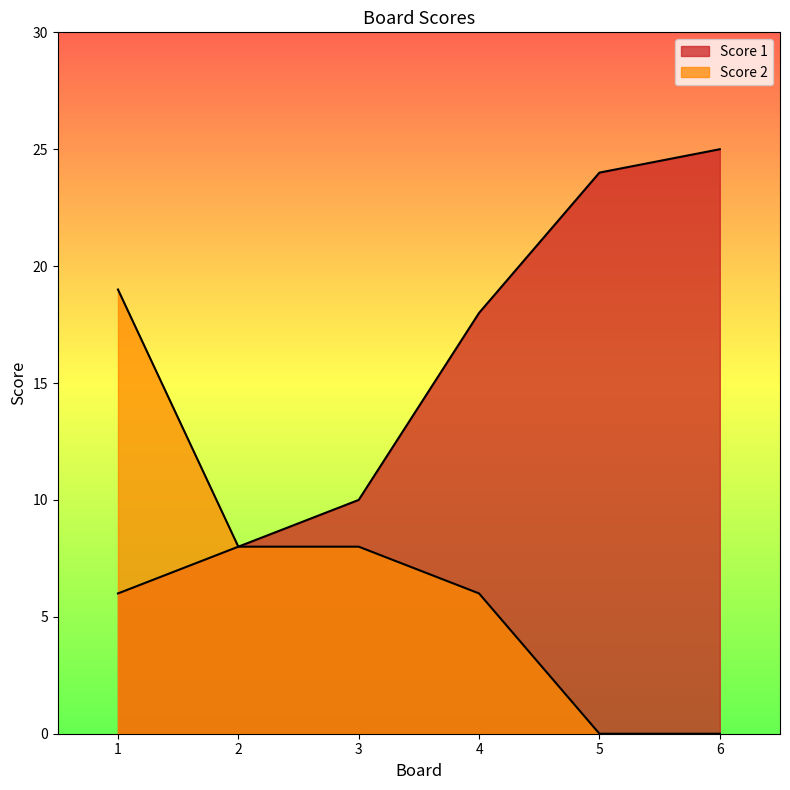

At which label does Score 1 first exceed 18?

5